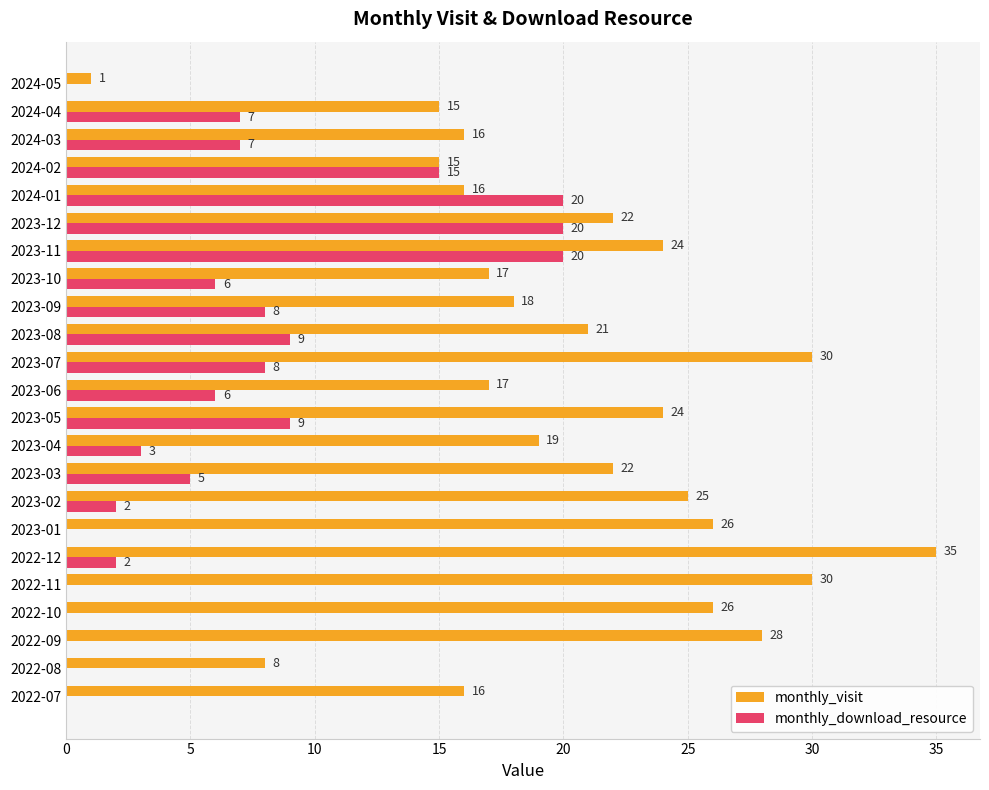

How many data points does each series have?

23